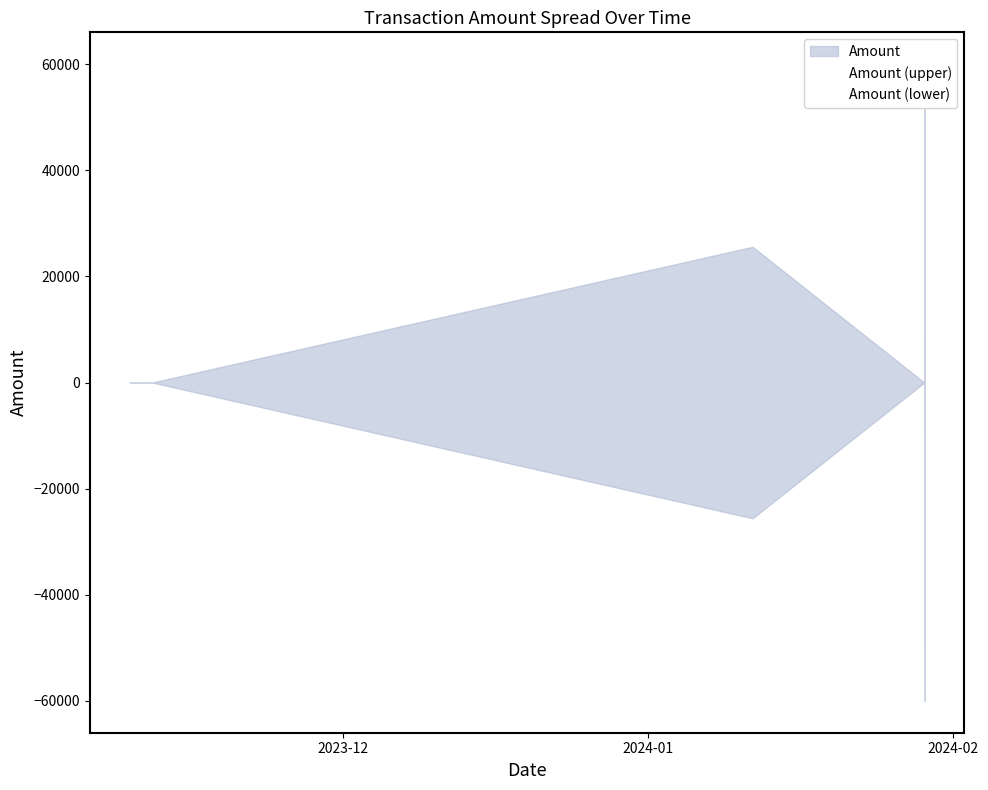

What is the maximum value shown in the chart?

60009.5